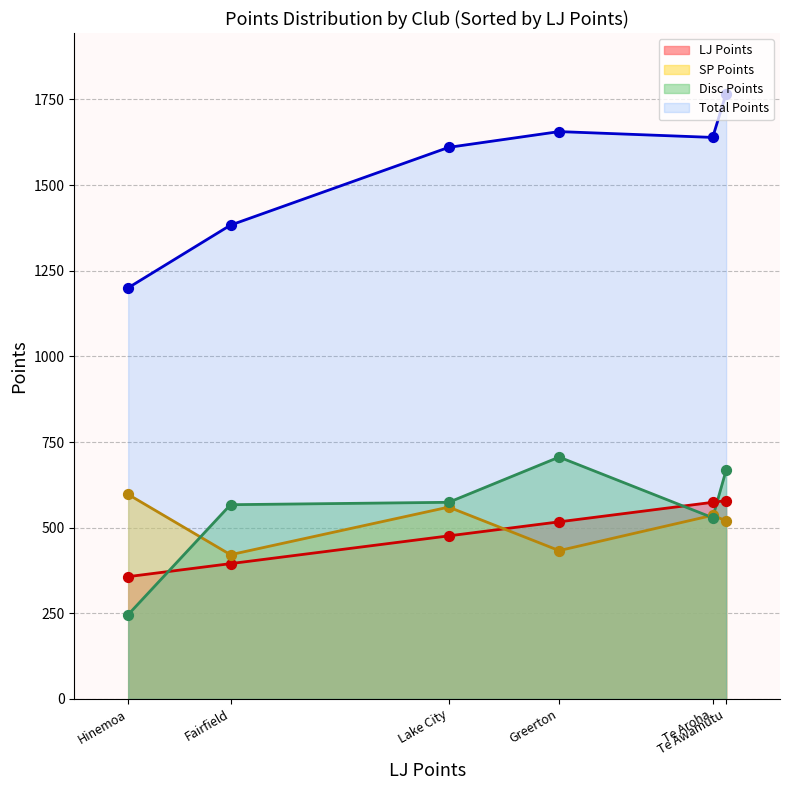

Which series reaches the maximum Y coordinate?

Total Points